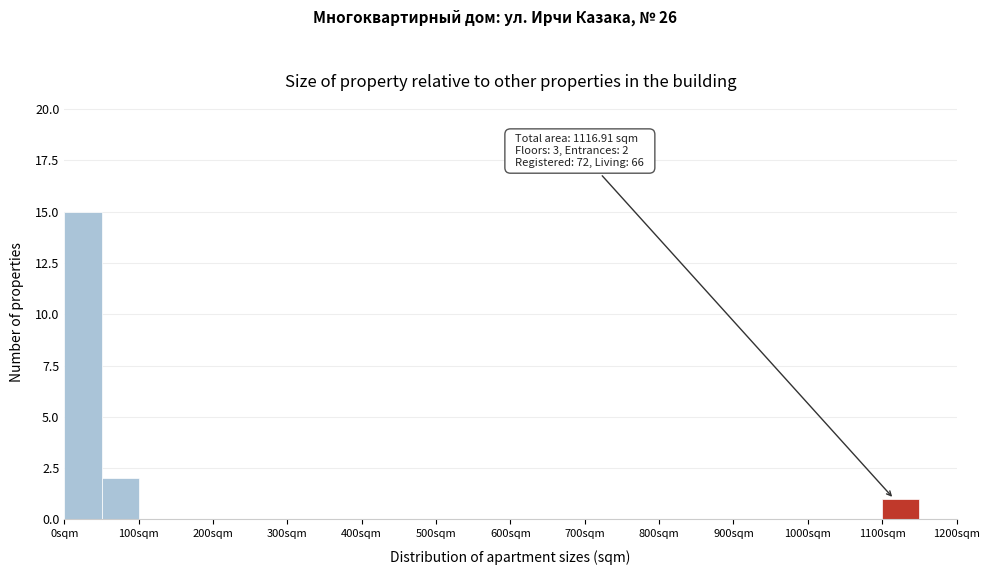

Which range on the x-axis has the tallest bar?

0 to 50